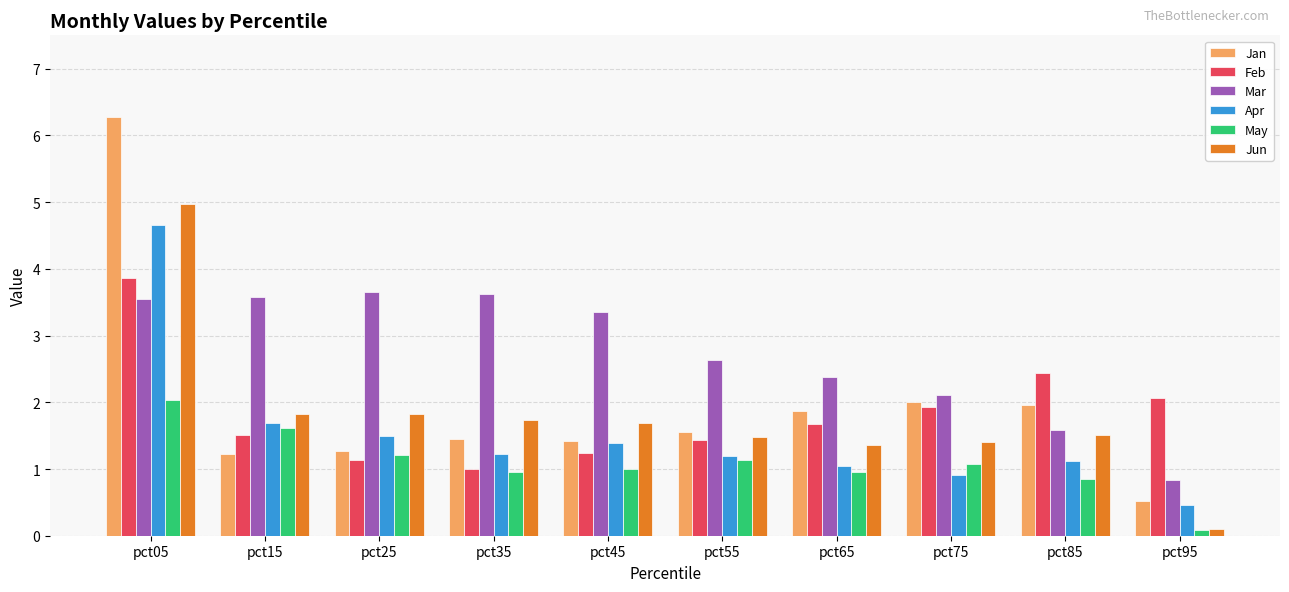

At which category does the chart reach its peak across all series?

pct05